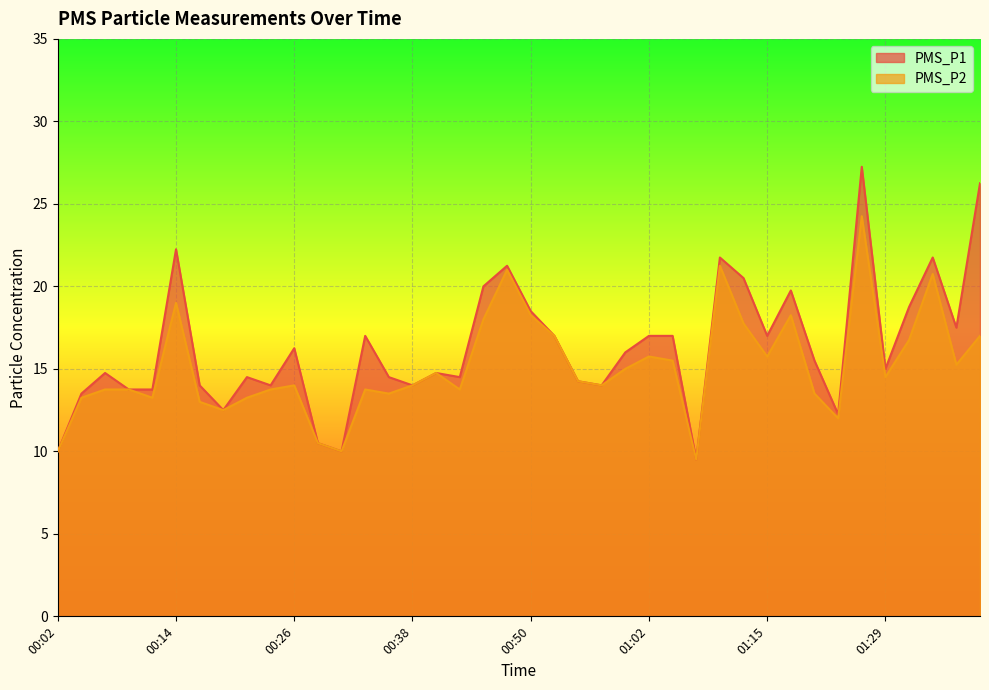

Between 00:09 and 00:45, which series saw the biggest shift?

PMS_P1